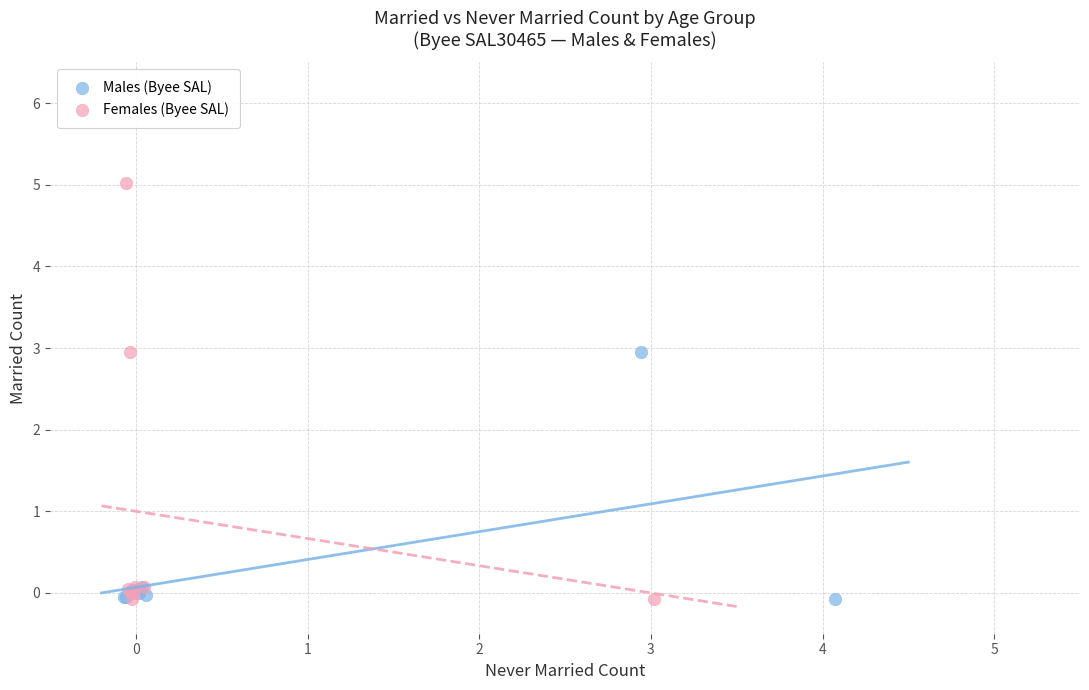

Which series has the widest spread of Y values?

Females (Byee SAL)